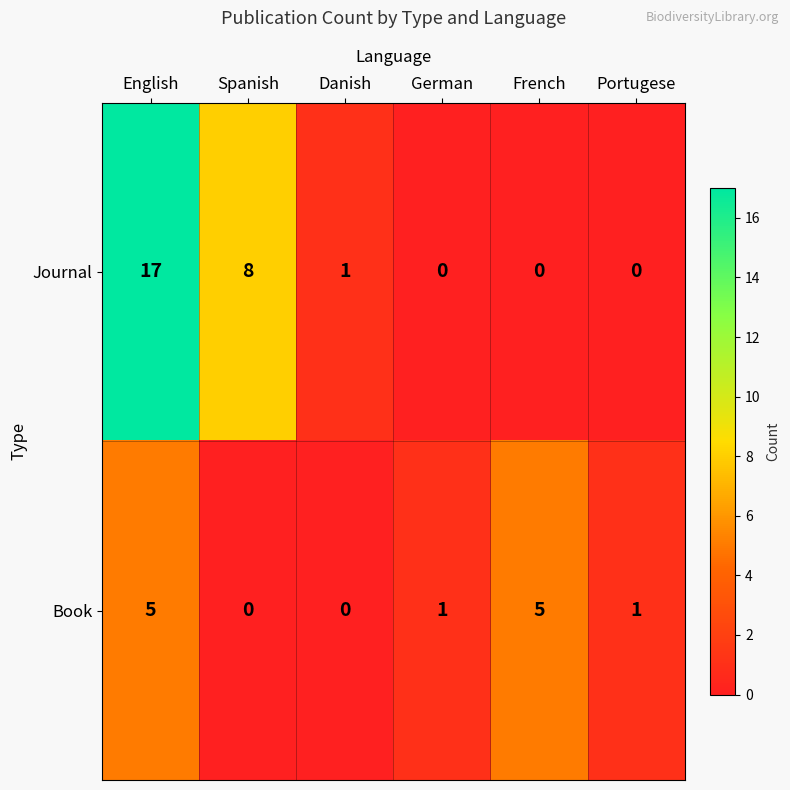

At which label does Journal first exceed 1?

English